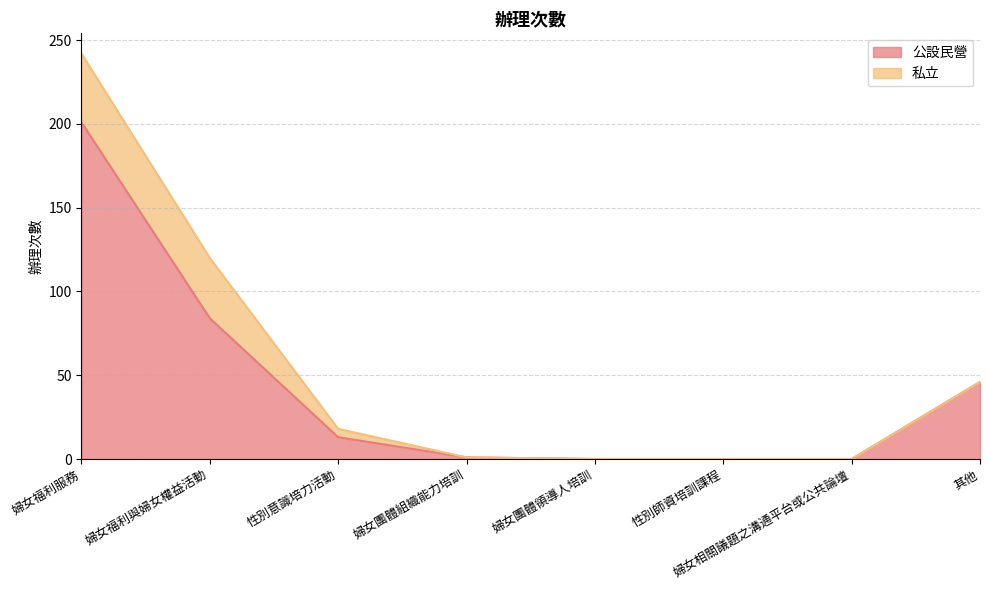

What is the label of the 8th point from the left?

其他